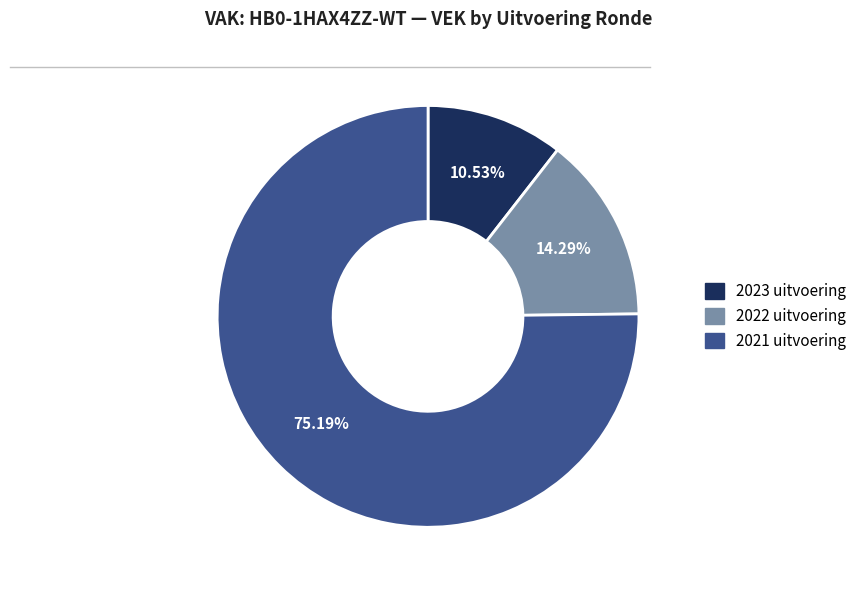

To the nearest percent, what percentage of the pie is 2021 uitvoering?

75%